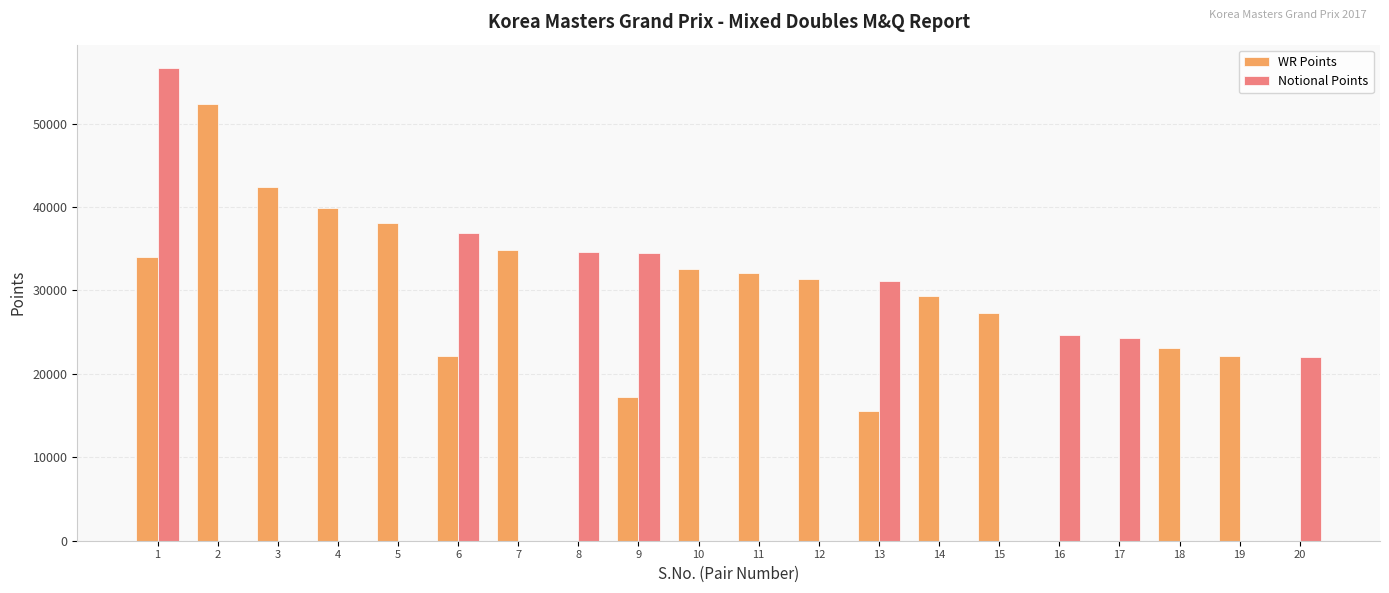

Between 9 and 20, which series saw the biggest shift?

WR Points